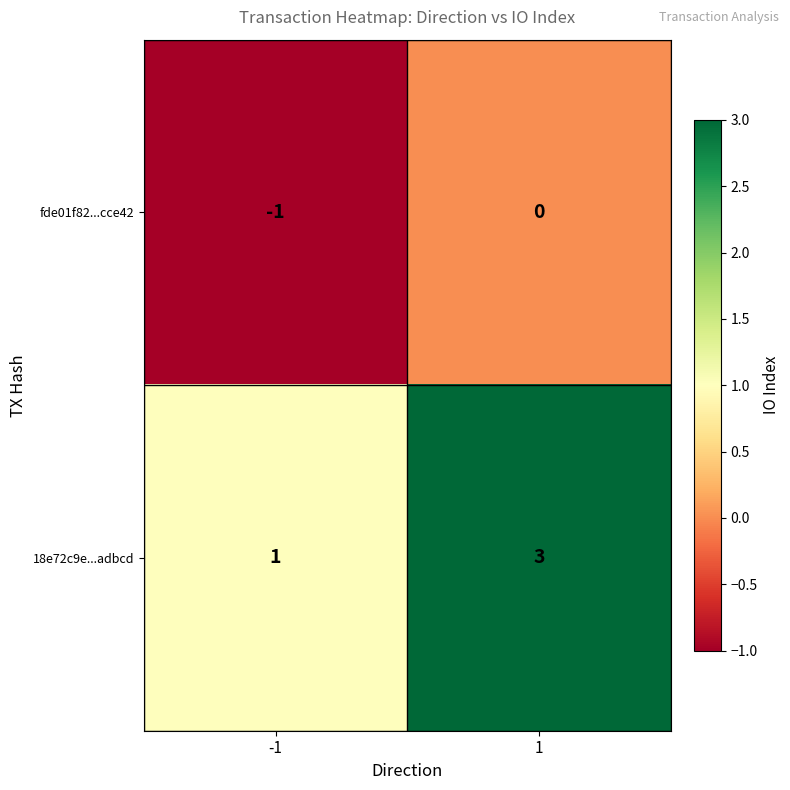

Reading left to right, what are all the values shown in this chart?

fde01f82...cce42: -1=-1	1=0
18e72c9e...adbcd: -1=1	1=3